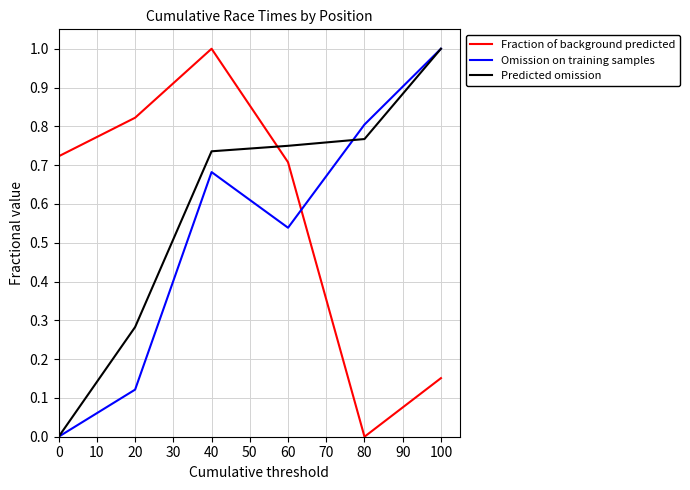

How many lines are shown in the chart?

3